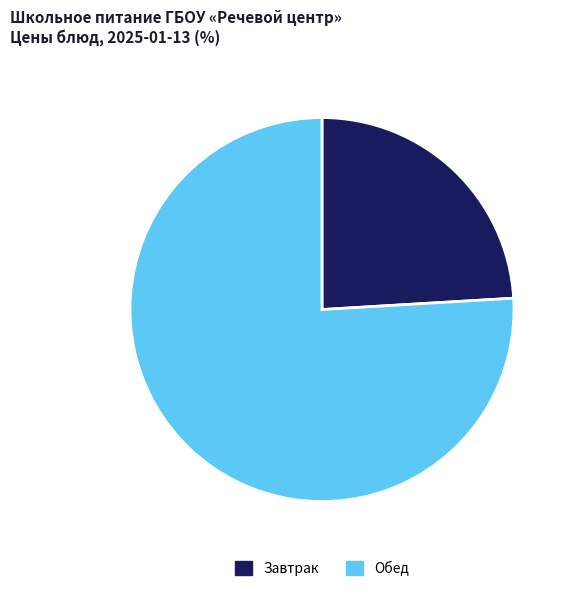

Which category accounts for the majority?

Обед